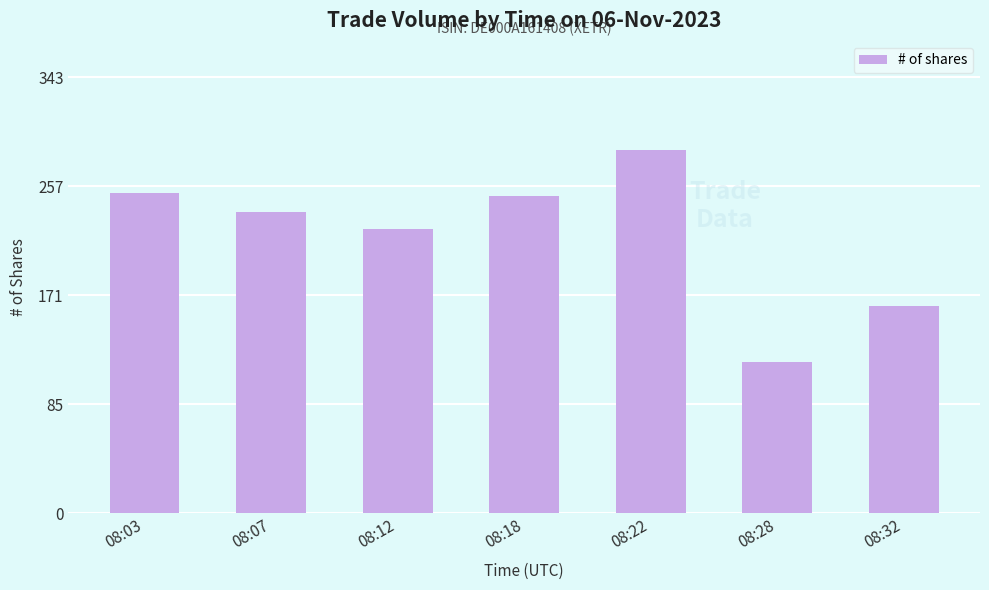

What is the difference between the second highest and minimum values?

133